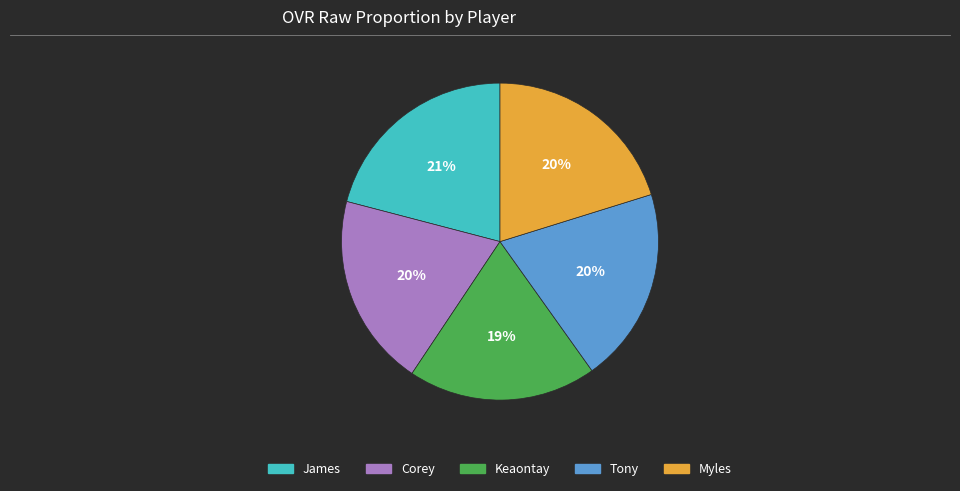

How many slices are in this pie chart?

5